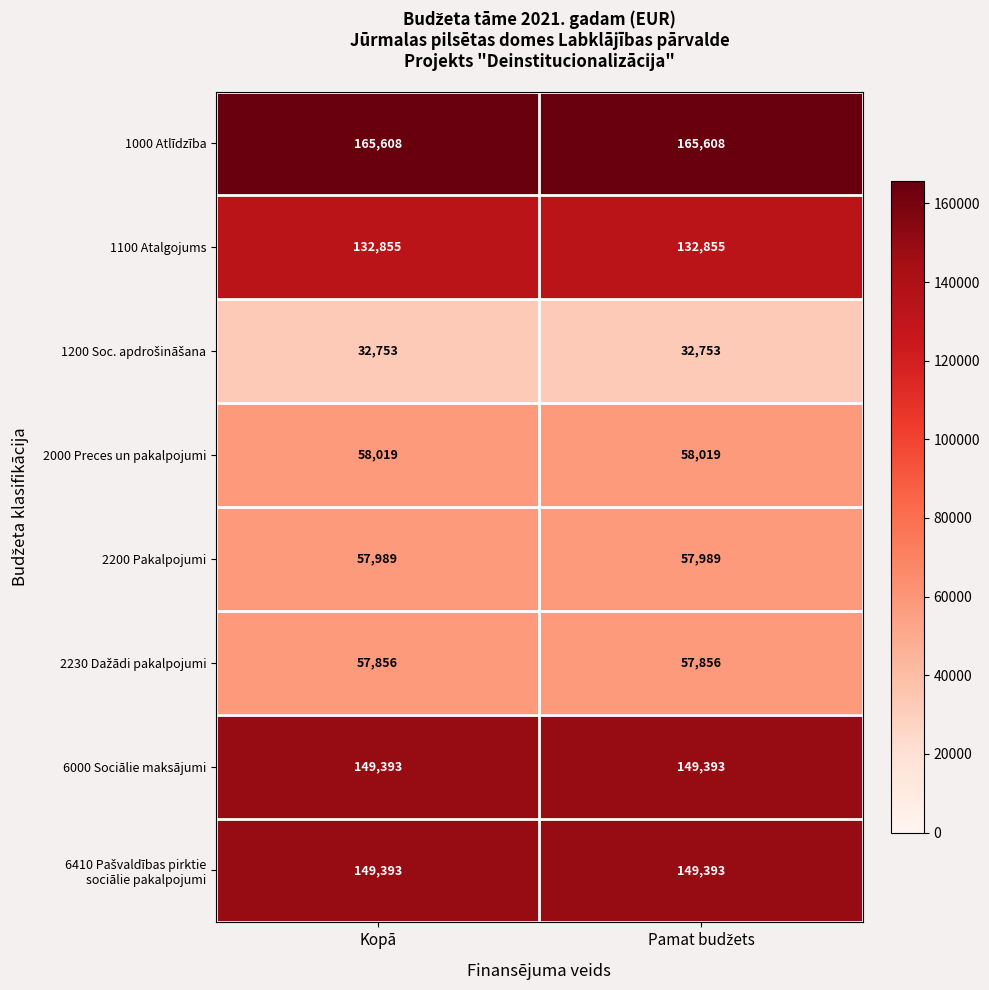

What is the total value across all series at Kopā?

803866